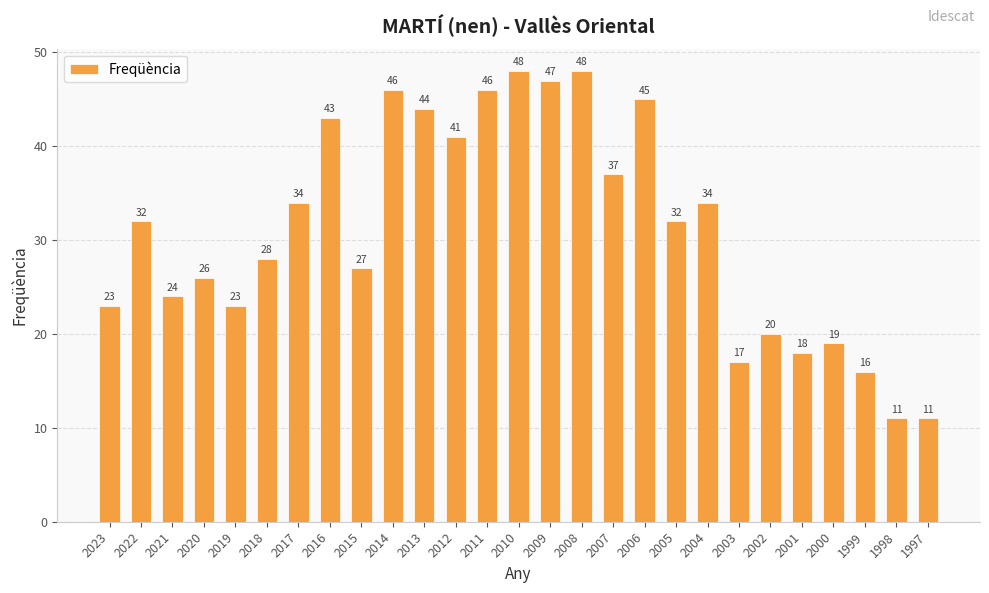

What is the sum of all values?

840